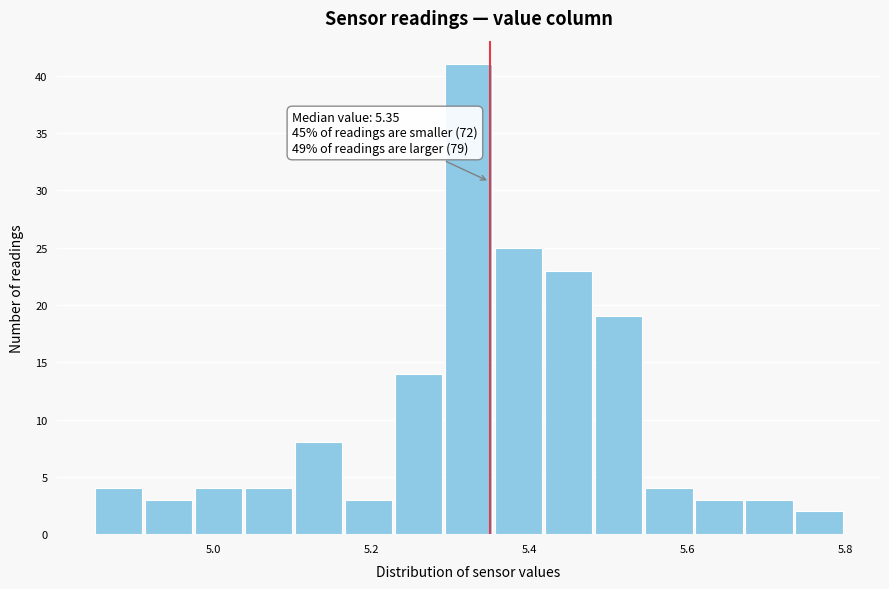

Read against the x-axis, roughly where is the centre of the tallest bar?

5.32